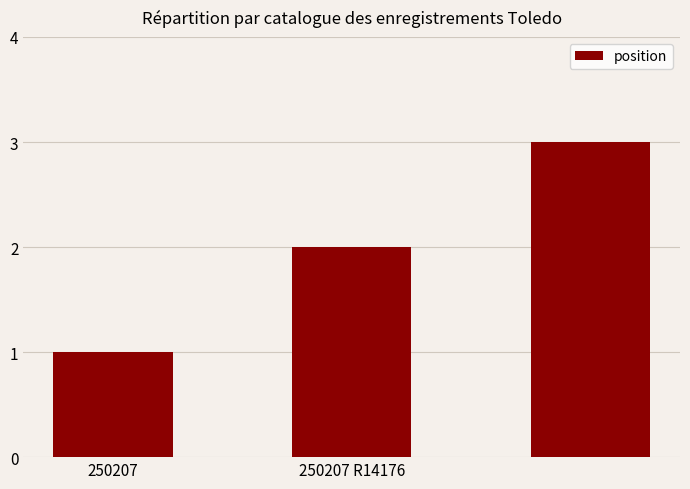

What is the sum of all values?

6